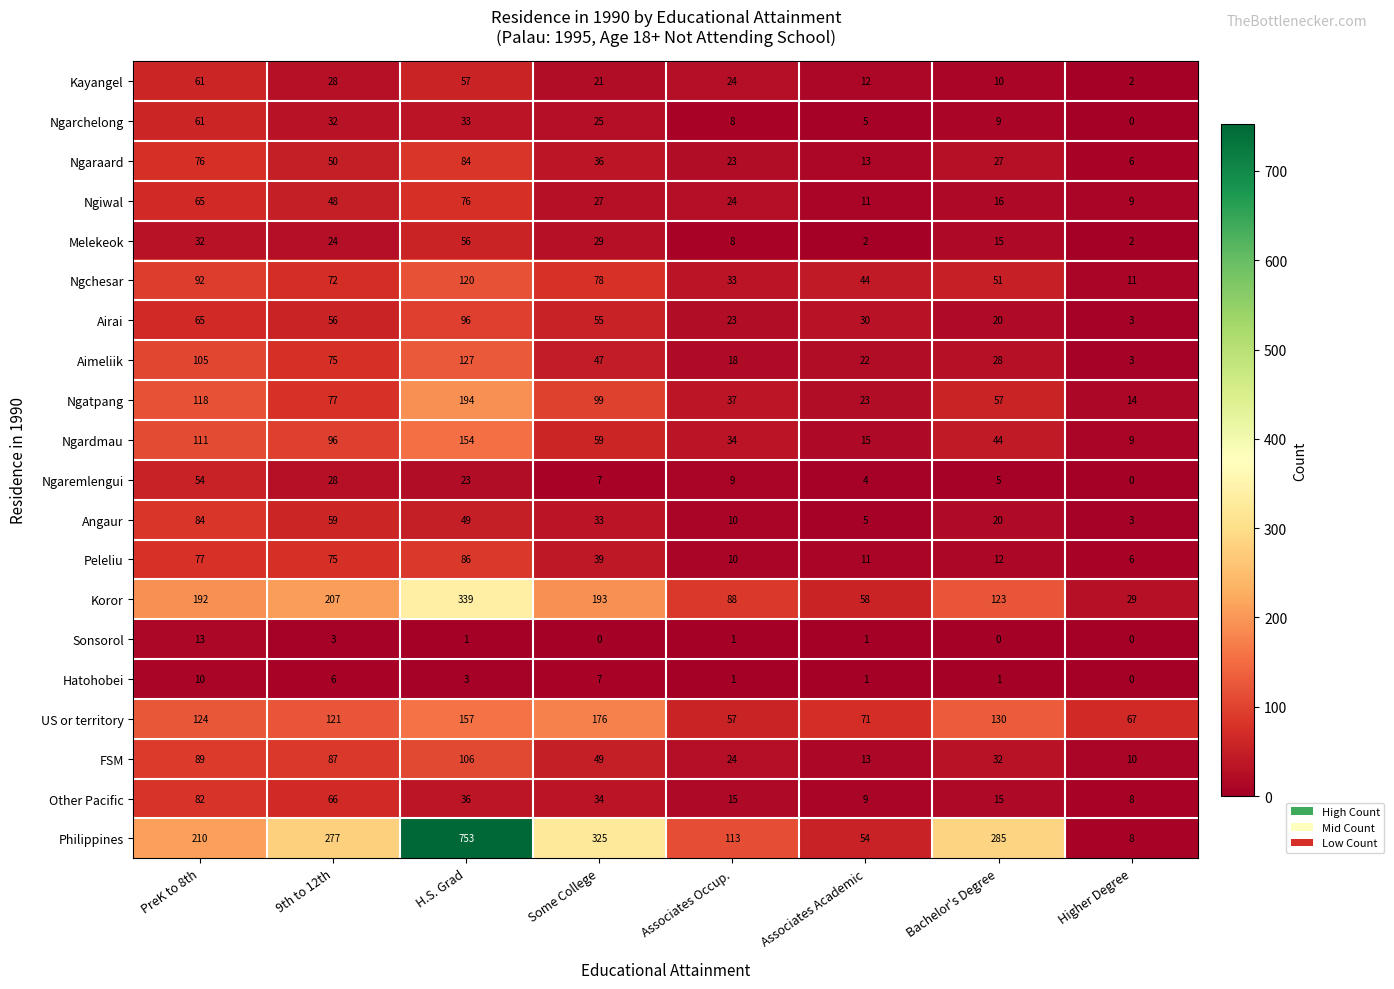

Where does the FSM series first go above 49?

PreK to 8th